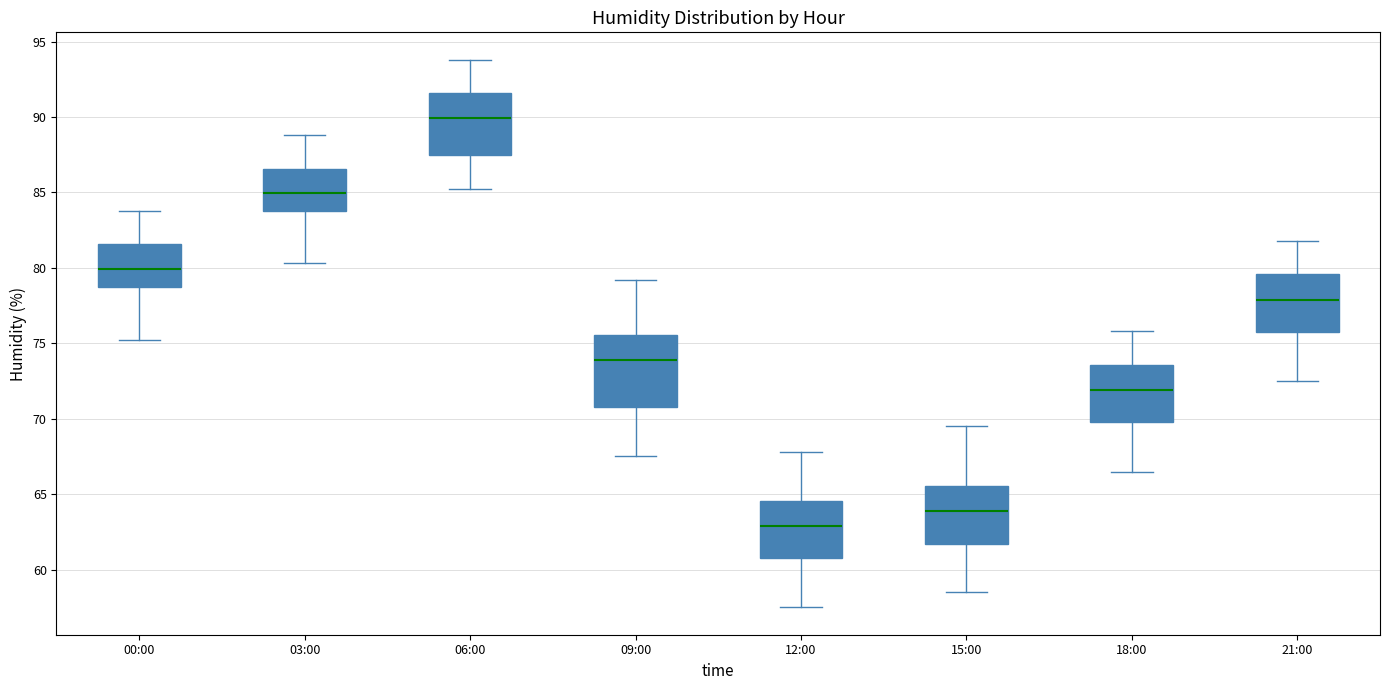

Reading left to right, transcribe this box plot: for each box, give where its median line is, the range the box spans, and where its two whiskers end, as read against the y-axis. The values are not printed on the chart, so give them approximately, as read against the axis.

00:00: median 80.0, box 79.0 to 81.5, whiskers 75.0 to 84.0
03:00: median 85.0, box 84.0 to 86.5, whiskers 80.5 to 89.0
06:00: median 90.0, box 87.5 to 91.5, whiskers 85.0 to 94.0
09:00: median 74.0, box 71.0 to 75.5, whiskers 67.5 to 79.0
12:00: median 63.0, box 61.0 to 64.5, whiskers 57.5 to 68.0
15:00: median 64.0, box 61.5 to 65.5, whiskers 58.5 to 69.5
18:00: median 72.0, box 70.0 to 73.5, whiskers 66.5 to 76.0
21:00: median 78.0, box 76.0 to 79.5, whiskers 72.5 to 82.0